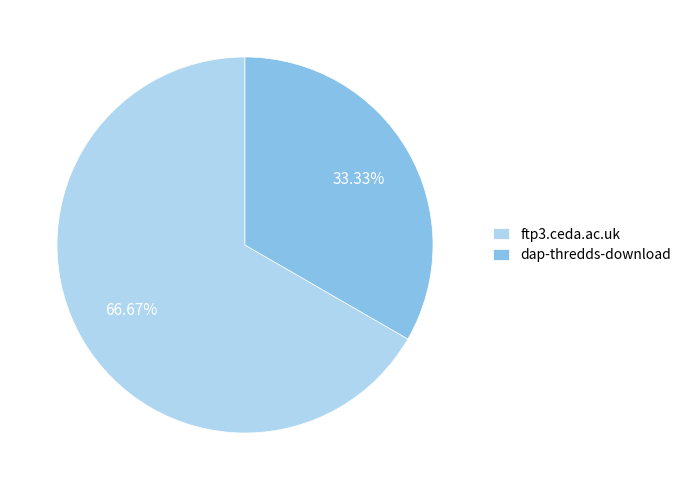

Which has a higher value, ftp3.ceda.ac.uk or dap-thredds-download?

ftp3.ceda.ac.uk